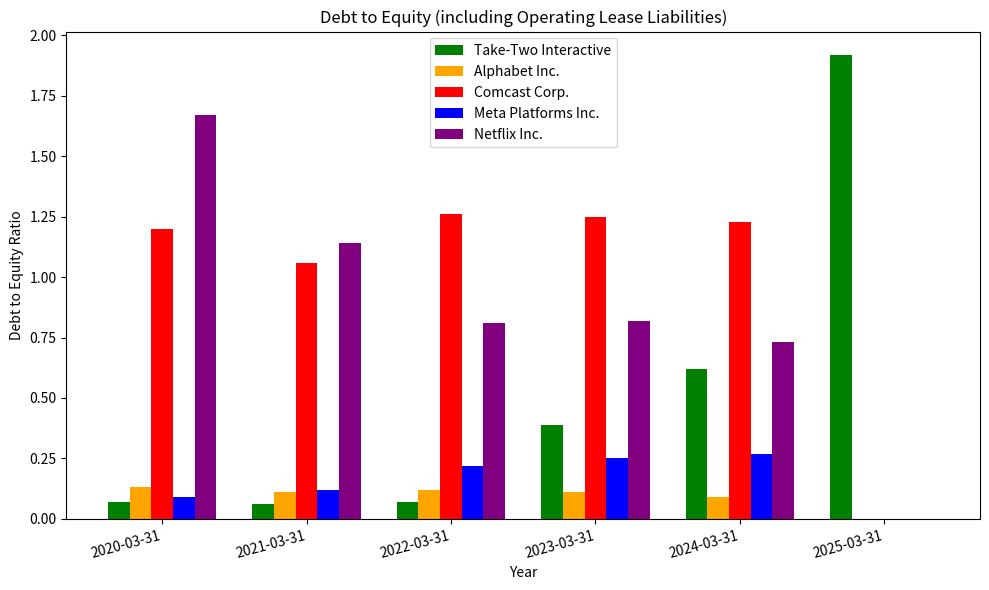

True or false: Meta Platforms Inc. has a value of 0.1 at 2020-03-31.

True